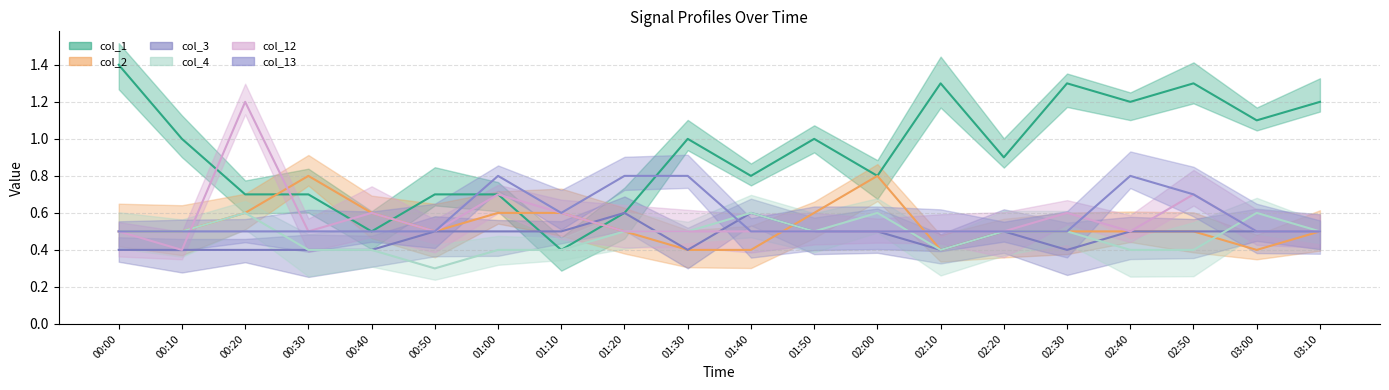

At which category is the sum across all series the highest?

02:50